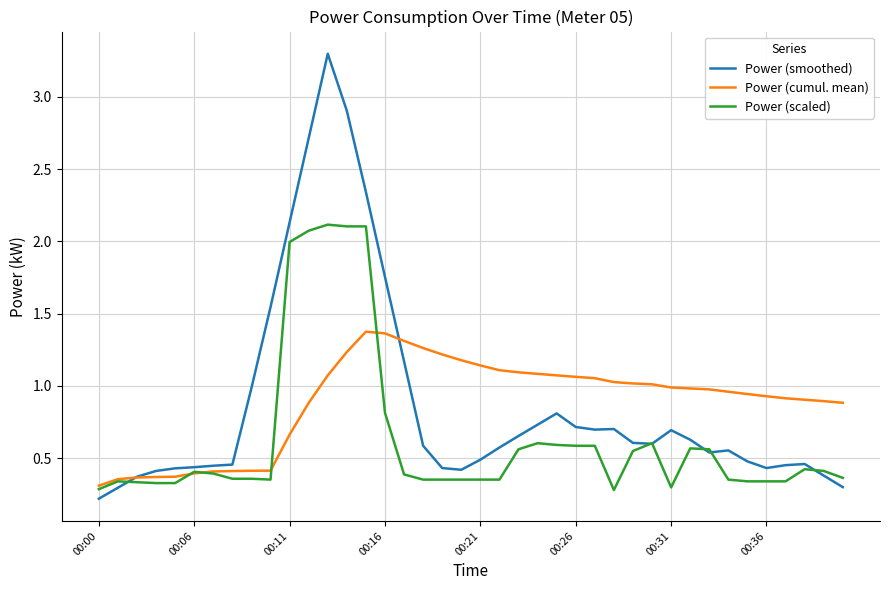

At how many categories does at least one series exceed 0?

40